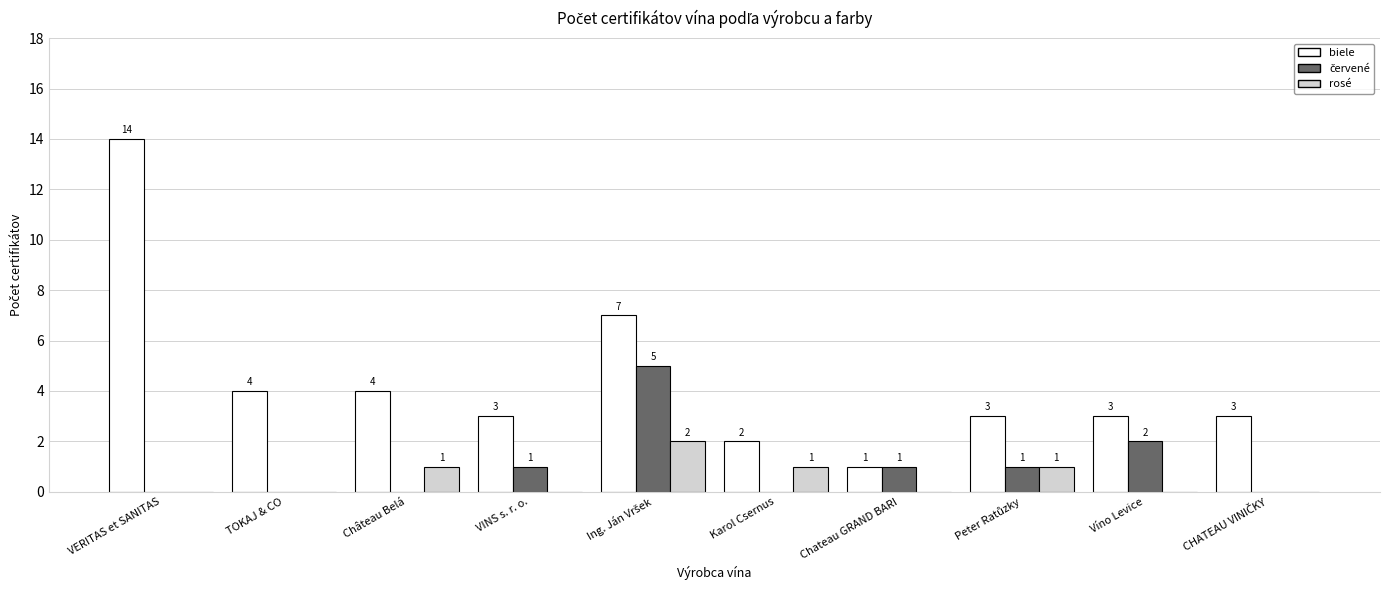

Count the number of data series in this chart.

3